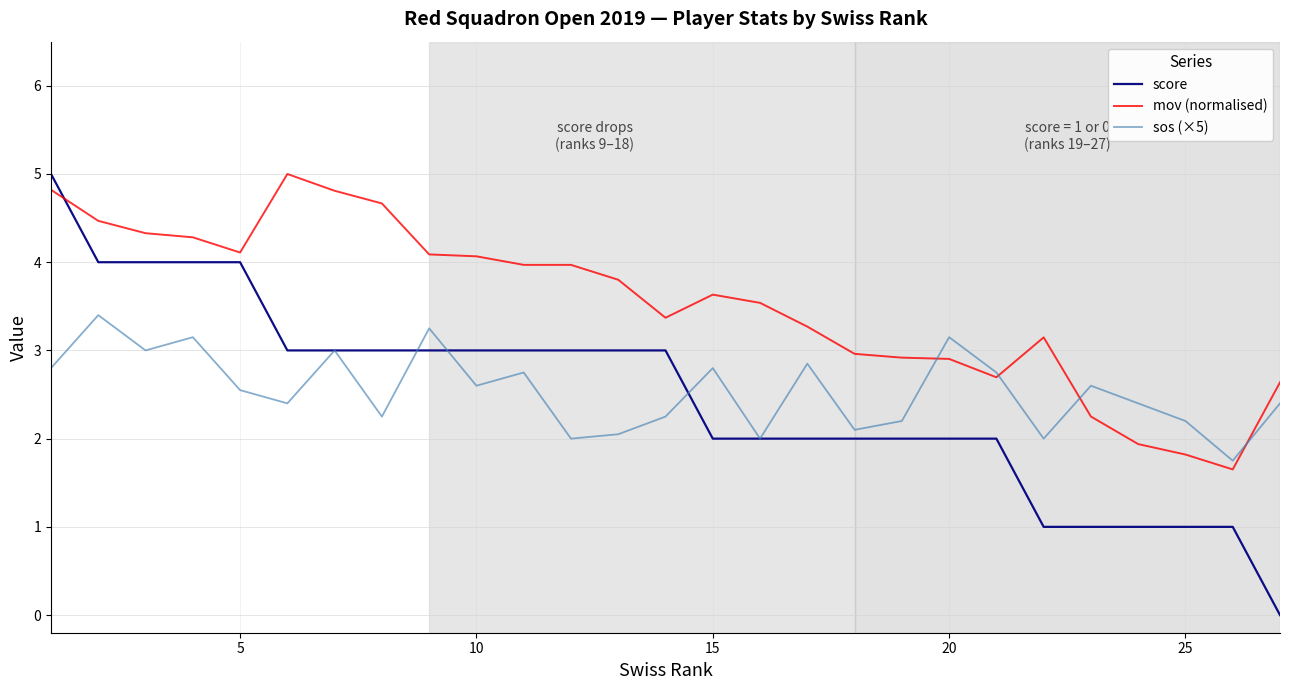

Which series has the largest range (max minus min)?

score